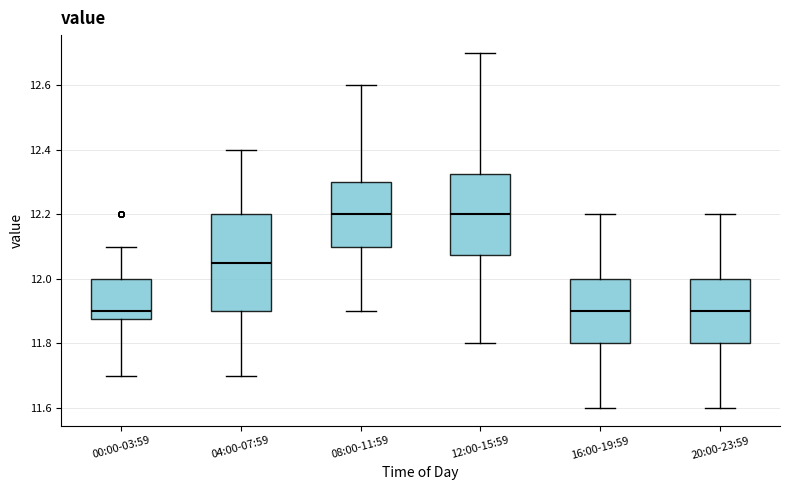

Reading left to right, read every box against the y-axis: the position of its median line, the range the box covers, and the ends of its whiskers. The values are not printed on the chart, so give them approximately, as read against the axis.

00:00-03:59: median 11.90, box 11.88 to 12.00, whiskers 11.70 to 12.10
04:00-07:59: median 12.06, box 11.90 to 12.20, whiskers 11.70 to 12.40
08:00-11:59: median 12.20, box 12.10 to 12.30, whiskers 11.90 to 12.60
12:00-15:59: median 12.20, box 12.08 to 12.32, whiskers 11.80 to 12.70
16:00-19:59: median 11.90, box 11.80 to 12.00, whiskers 11.60 to 12.20
20:00-23:59: median 11.90, box 11.80 to 12.00, whiskers 11.60 to 12.20